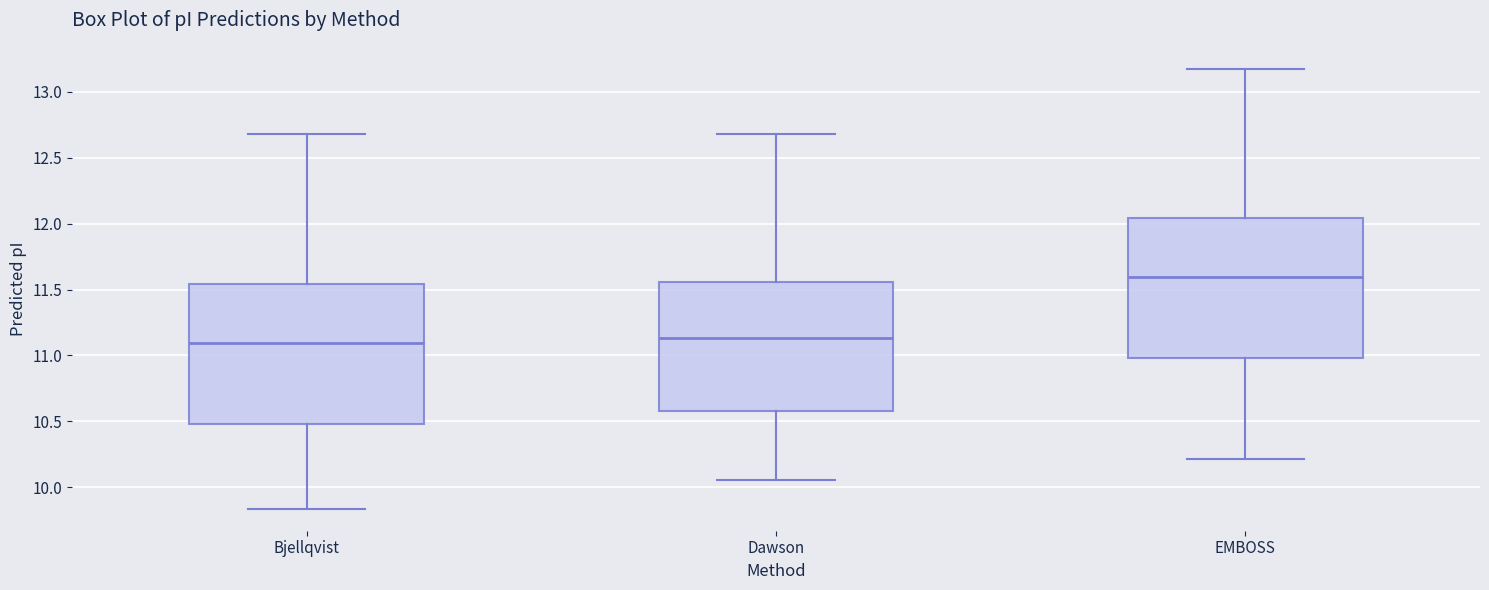

Which box's median line is the highest?

EMBOSS